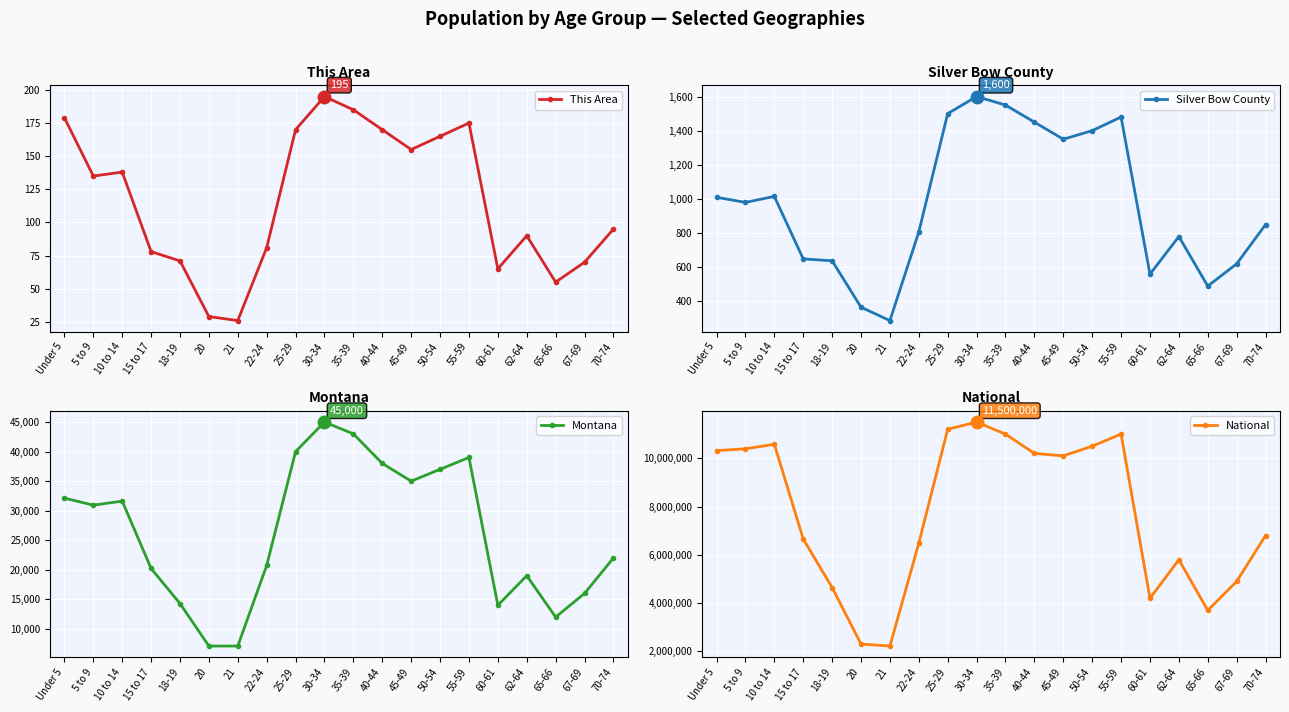

What position from the left is 50-54?

14